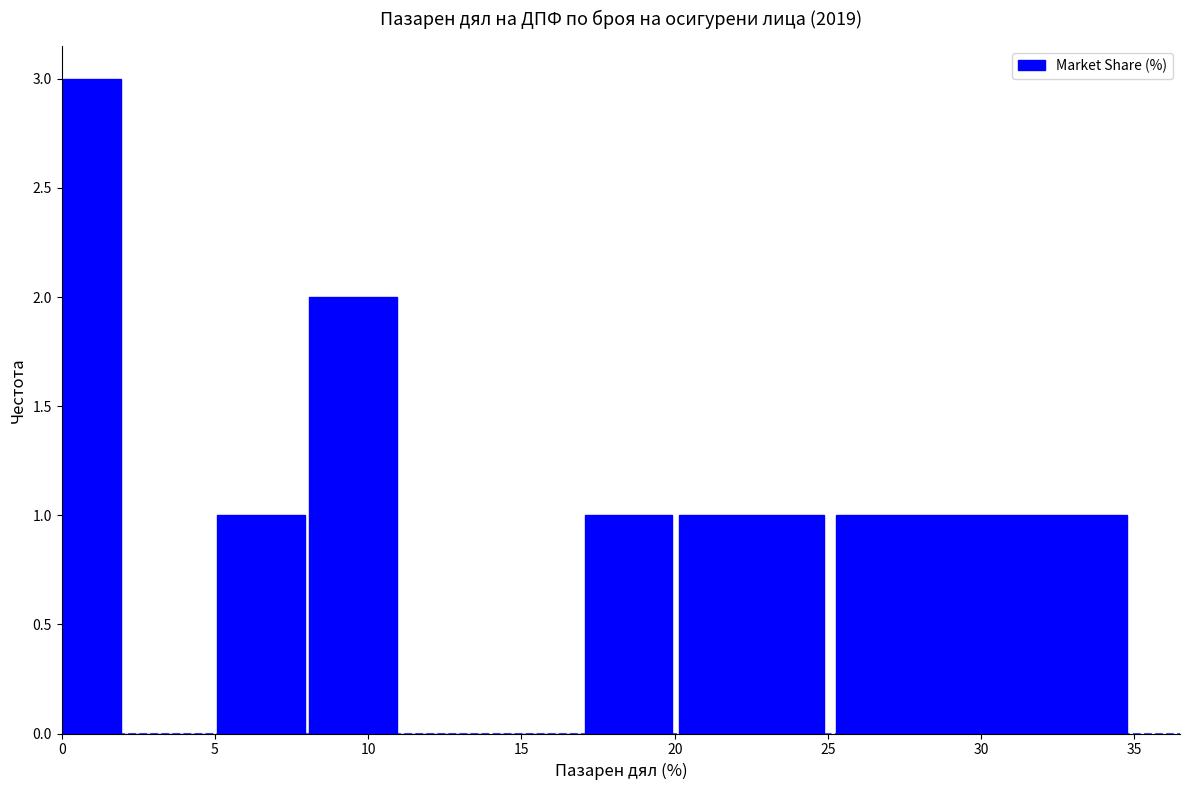

What is the height of the bar covering 5 to 8 on the x-axis? The values are not printed on the chart, so give them approximately, as read against the axis.

1